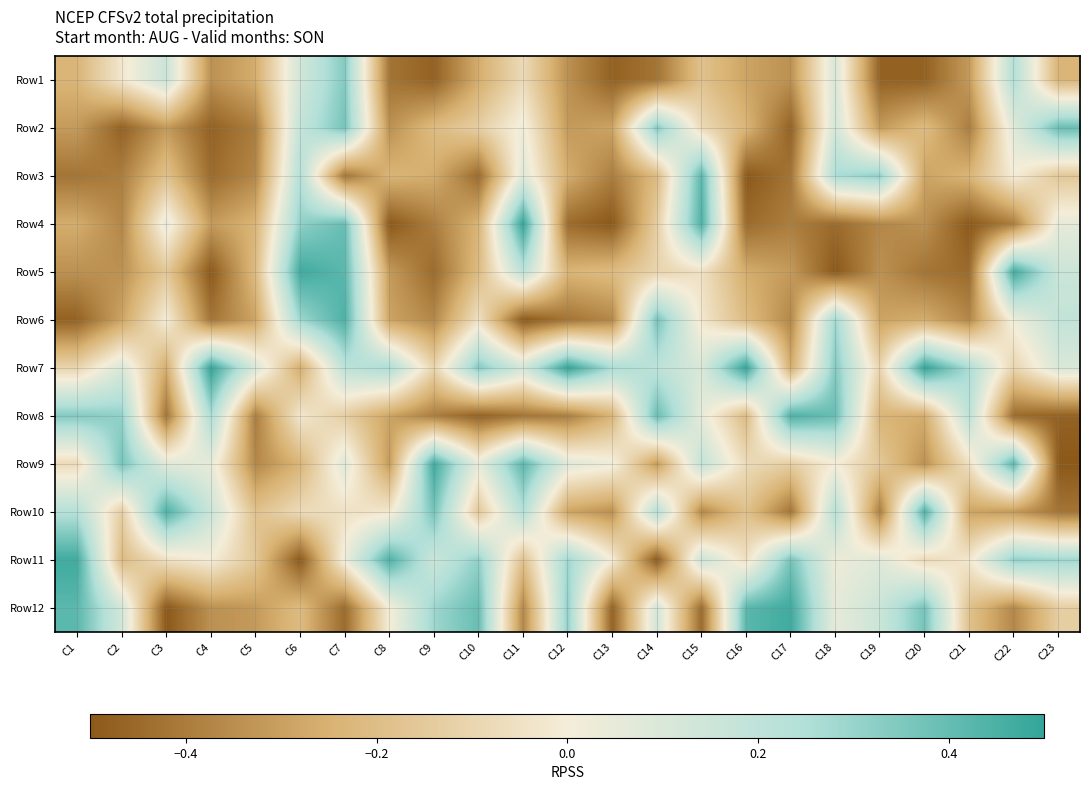

Reading left to right, list all the values displayed in this chart.

Row1: C1=-0.2	C2=-0.0	C3=0.2	C4=-0.3	C5=-0.3	C6=0.1	C7=0.3	C8=-0.4	C9=-0.5	C10=-0.3	C11=-0.1	C12=-0.3	C13=-0.5	C14=-0.4	C15=-0.2	C16=-0.3	C17=-0.3	C18=0.1	C19=-0.5	C20=-0.5	C21=-0.3	C22=0.2	C23=-0.2
Row2: C1=-0.3	C2=-0.5	C3=-0.3	C4=-0.5	C5=-0.4	C6=0.2	C7=0.4	C8=-0.3	C9=-0.2	C10=-0.1	C11=0.0	C12=-0.3	C13=-0.3	C14=0.3	C15=-0.1	C16=-0.2	C17=-0.5	C18=0.1	C19=-0.3	C20=-0.2	C21=-0.4	C22=0.1	C23=0.4
Row3: C1=-0.4	C2=-0.4	C3=-0.2	C4=-0.4	C5=-0.4	C6=0.2	C7=-0.4	C8=-0.2	C9=-0.3	C10=-0.4	C11=0.1	C12=-0.3	C13=-0.4	C14=-0.2	C15=0.4	C16=-0.5	C17=-0.4	C18=0.3	C19=0.3	C20=-0.3	C21=-0.2	C22=0.0	C23=-0.2
Row4: C1=-0.3	C2=-0.4	C3=0.1	C4=-0.3	C5=-0.2	C6=0.3	C7=0.4	C8=-0.5	C9=-0.4	C10=-0.2	C11=0.5	C12=-0.4	C13=-0.5	C14=-0.1	C15=0.4	C16=-0.4	C17=-0.4	C18=-0.4	C19=-0.4	C20=-0.3	C21=-0.5	C22=-0.4	C23=0.1
Row5: C1=-0.3	C2=-0.3	C3=-0.2	C4=-0.5	C5=-0.2	C6=0.5	C7=0.4	C8=-0.3	C9=-0.4	C10=-0.2	C11=0.2	C12=-0.2	C13=-0.2	C14=-0.1	C15=-0.1	C16=-0.3	C17=-0.3	C18=-0.5	C19=-0.3	C20=-0.4	C21=-0.4	C22=0.5	C23=0.2
Row6: C1=-0.5	C2=-0.3	C3=0.0	C4=-0.4	C5=-0.3	C6=0.3	C7=0.4	C8=-0.3	C9=-0.4	C10=-0.1	C11=-0.5	C12=-0.4	C13=-0.4	C14=0.4	C15=-0.0	C16=-0.2	C17=-0.4	C18=0.3	C19=-0.3	C20=-0.3	C21=-0.4	C22=0.0	C23=0.2
Row7: C1=-0.1	C2=0.1	C3=-0.3	C4=0.5	C5=0.1	C6=-0.3	C7=0.2	C8=0.3	C9=-0.1	C10=0.3	C11=0.1	C12=0.5	C13=0.3	C14=0.2	C15=0.1	C16=0.5	C17=-0.3	C18=0.3	C19=-0.1	C20=0.5	C21=0.3	C22=-0.1	C23=0.1
Row8: C1=0.3	C2=0.3	C3=-0.4	C4=0.3	C5=-0.4	C6=-0.0	C7=-0.1	C8=-0.3	C9=-0.4	C10=-0.5	C11=-0.4	C12=-0.4	C13=-0.2	C14=0.4	C15=0.1	C16=-0.2	C17=0.4	C18=0.4	C19=-0.2	C20=-0.3	C21=0.2	C22=-0.4	C23=-0.5
Row9: C1=-0.1	C2=0.4	C3=0.1	C4=0.1	C5=-0.4	C6=-0.2	C7=0.1	C8=-0.3	C9=0.5	C10=0.1	C11=0.4	C12=0.1	C13=0.0	C14=-0.3	C15=0.2	C16=-0.1	C17=-0.1	C18=0.0	C19=-0.2	C20=-0.3	C21=-0.1	C22=0.4	C23=-0.5
Row10: C1=0.2	C2=-0.1	C3=0.4	C4=0.2	C5=-0.2	C6=-0.1	C7=-0.1	C8=-0.0	C9=0.4	C10=-0.2	C11=0.2	C12=-0.3	C13=-0.3	C14=0.2	C15=-0.4	C16=-0.2	C17=-0.4	C18=0.2	C19=-0.4	C20=0.4	C21=-0.3	C22=-0.3	C23=-0.4
Row11: C1=0.5	C2=-0.2	C3=-0.1	C4=0.0	C5=-0.2	C6=-0.5	C7=0.0	C8=0.4	C9=0.2	C10=0.3	C11=-0.2	C12=0.3	C13=0.0	C14=-0.5	C15=0.2	C16=-0.1	C17=0.4	C18=0.0	C19=0.1	C20=-0.1	C21=-0.0	C22=0.3	C23=0.3
Row12: C1=0.4	C2=0.1	C3=-0.5	C4=-0.3	C5=-0.3	C6=-0.2	C7=-0.4	C8=0.0	C9=0.3	C10=0.4	C11=-0.4	C12=0.3	C13=-0.5	C14=0.1	C15=-0.4	C16=0.4	C17=0.5	C18=0.1	C19=0.2	C20=0.4	C21=-0.2	C22=-0.4	C23=-0.1